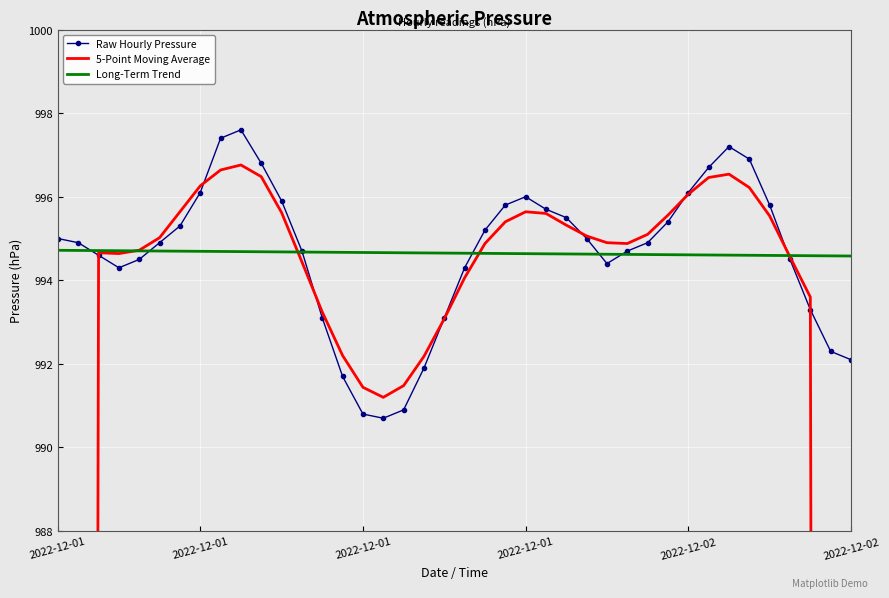

Which series ends up on top after the final intersection of 5-Point Moving Average and Raw Hourly Pressure?

Raw Hourly Pressure